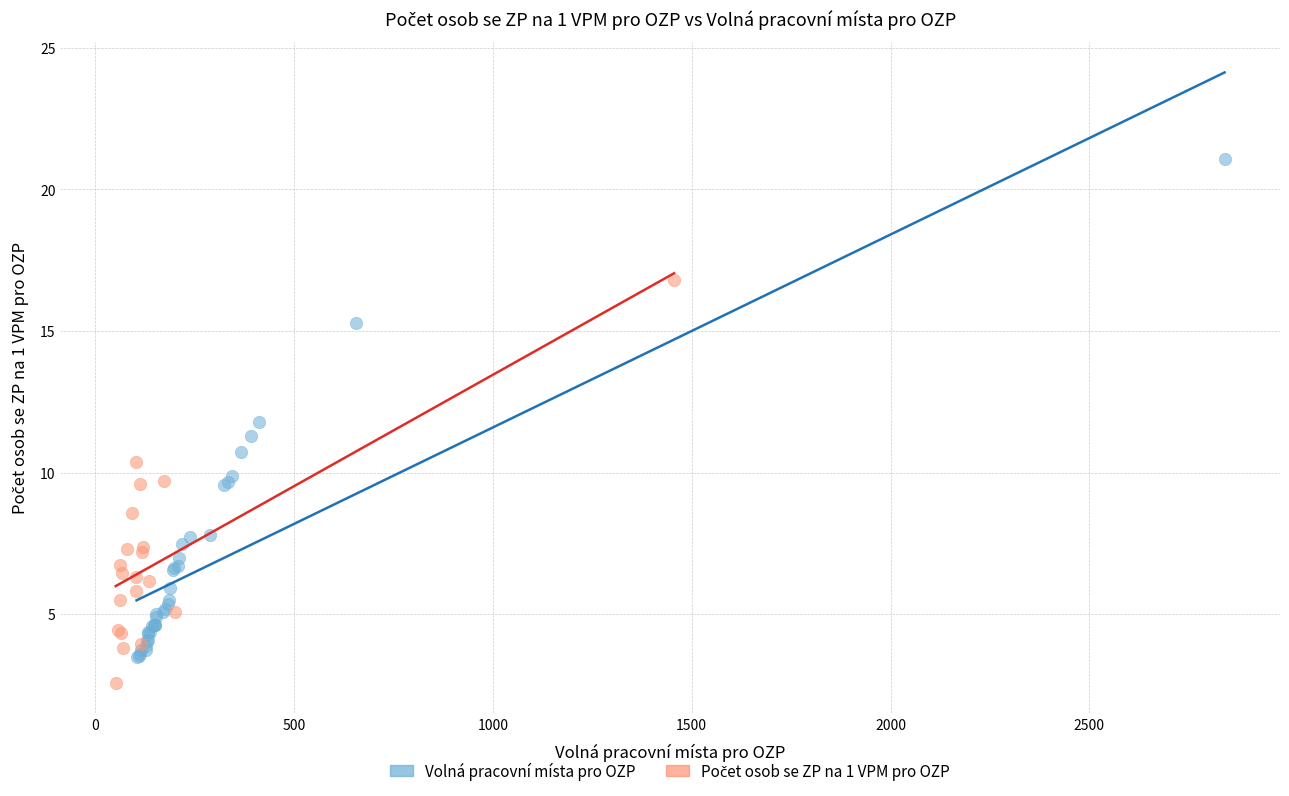

Which series has the widest spread of Y values?

Volná pracovní místa pro OZP